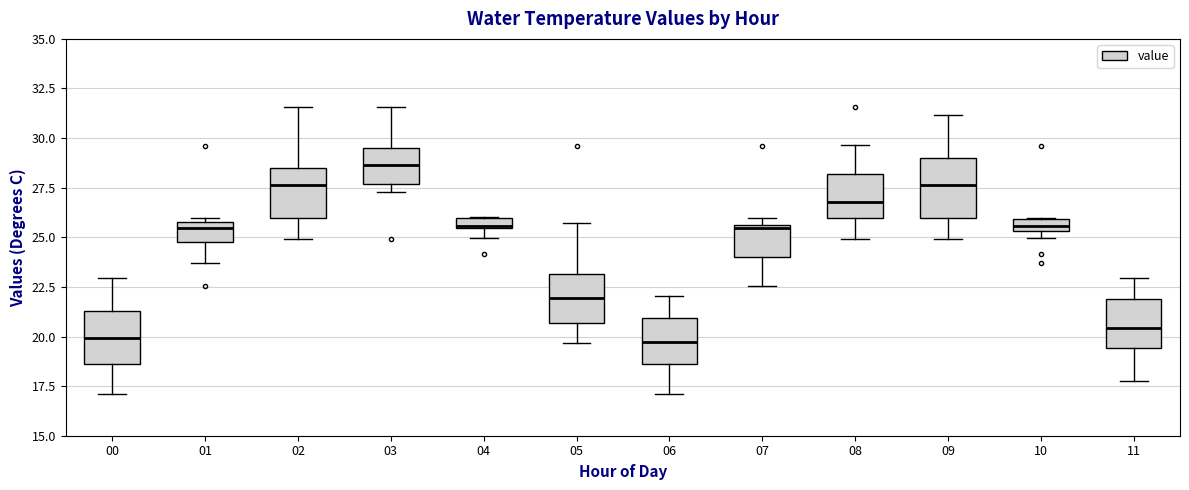

Where is the upper edge of the box at x = 02 on the y-axis? The values are not printed on the chart, so give them approximately, as read against the axis.

28.5